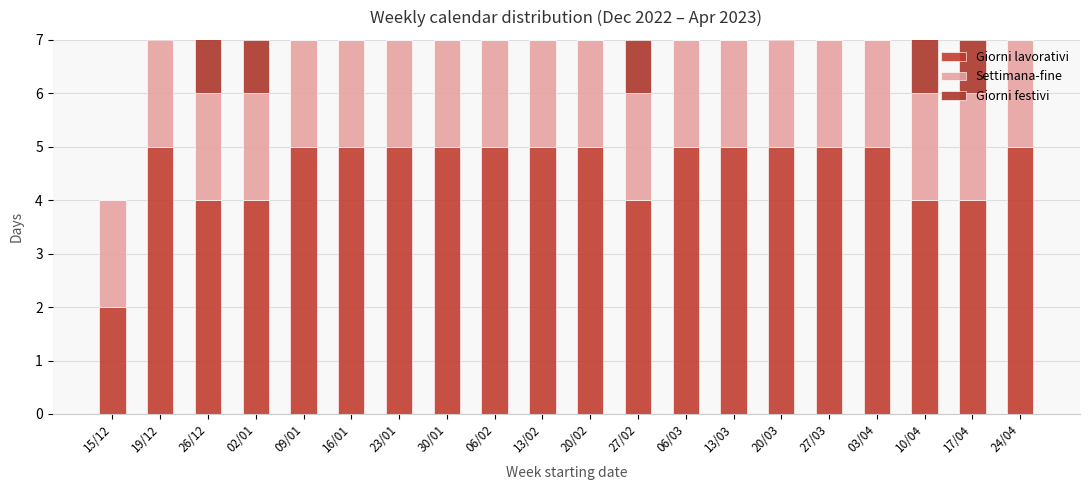

Rank the categories by Giorni festivi value from highest to lowest.

26/12, 10/04, 19/12, 02/01, 27/02, 20/03, 17/04, 15/12, 09/01, 16/01, 23/01, 30/01, 06/02, 13/02, 20/02, 06/03, 13/03, 27/03, 03/04, 24/04